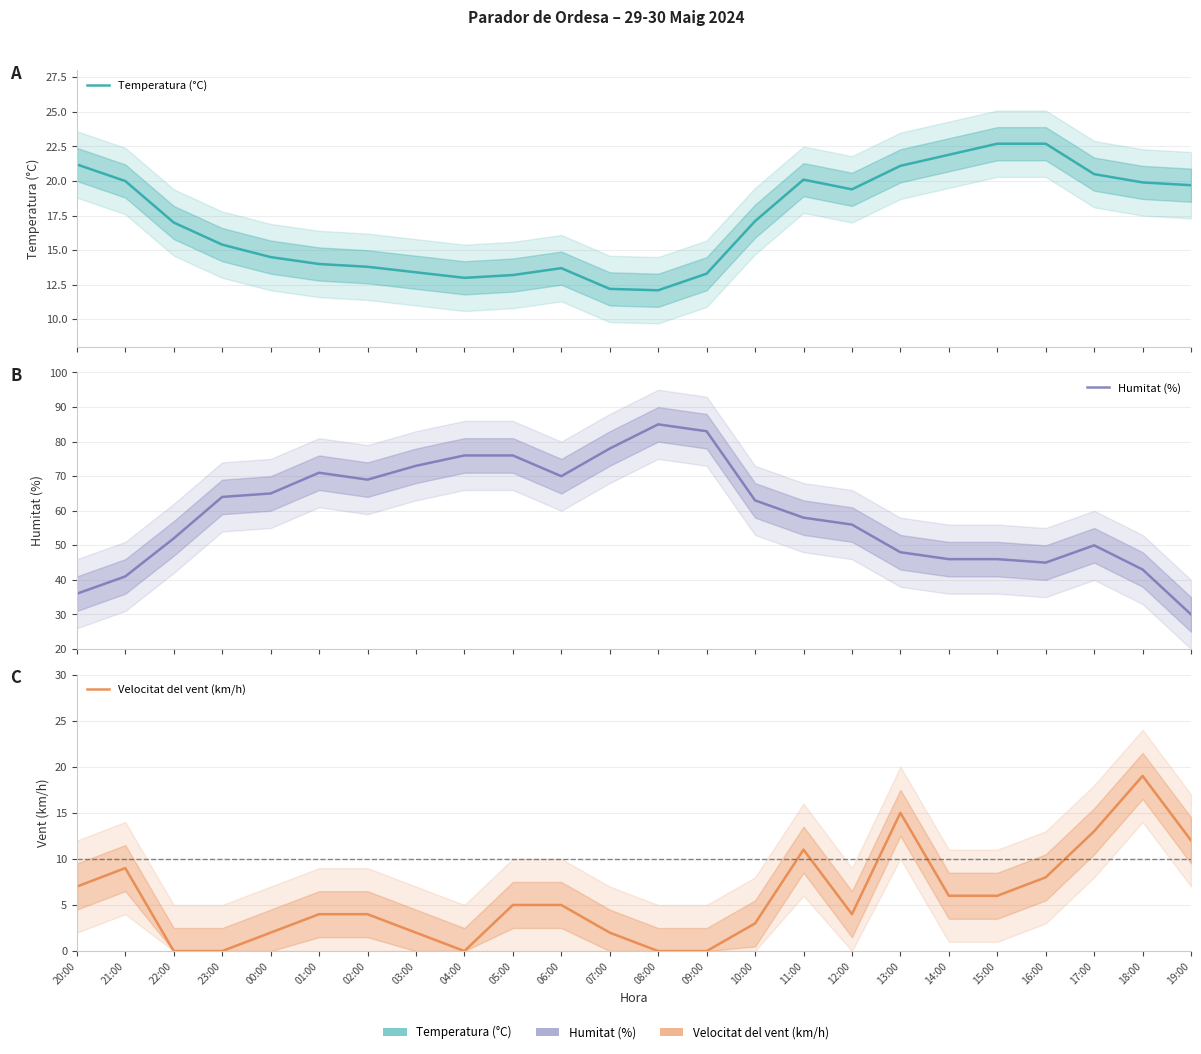

Is it true that Humitat (%) equals 83.0 at 09:00?

True